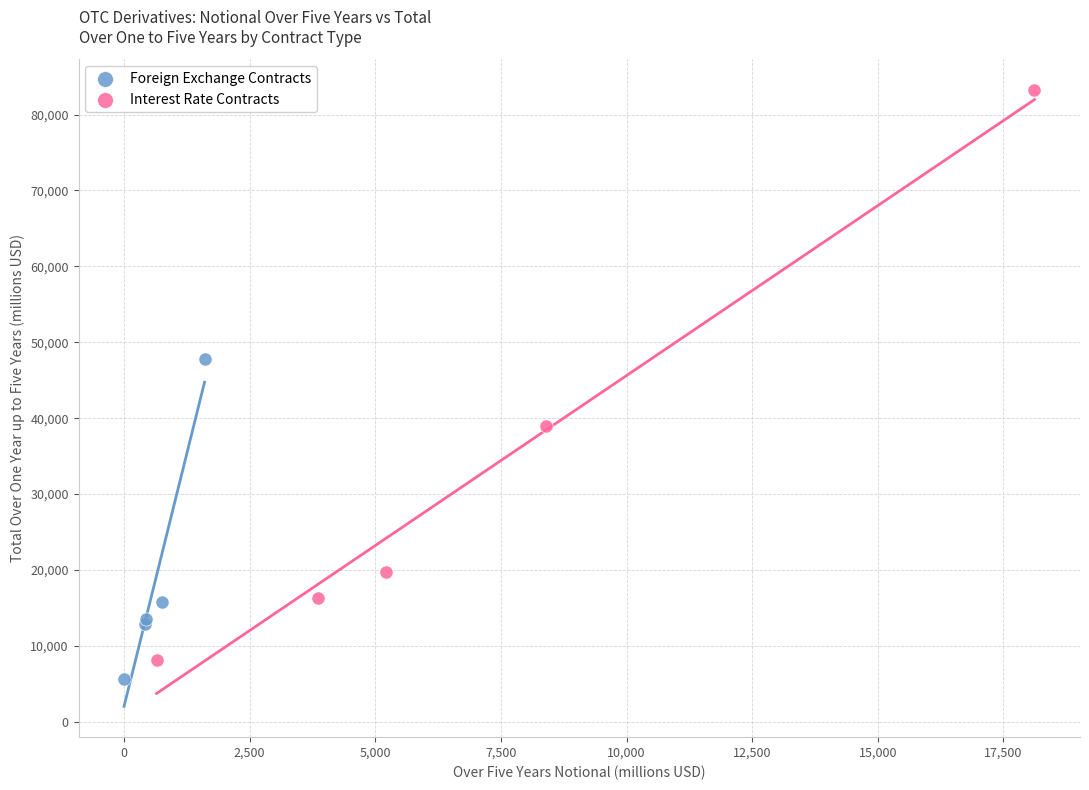

Which series has the largest Y range (max minus min)?

Interest Rate Contracts